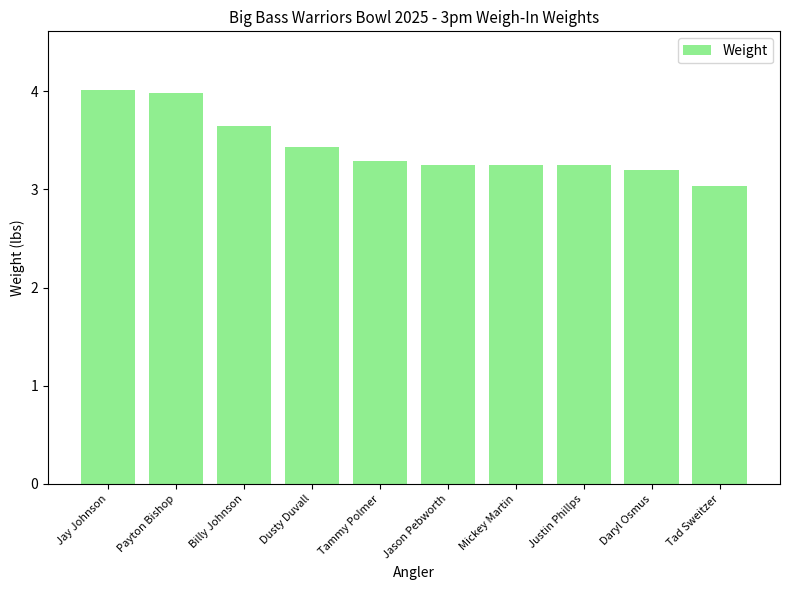

What is the smallest value displayed?

3.0